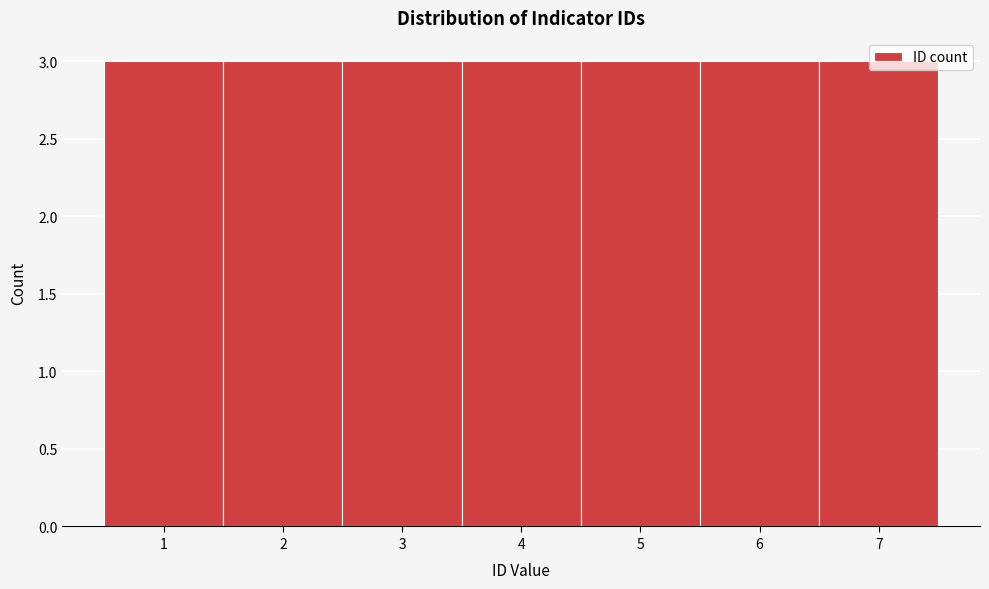

What is the height of the bar covering 3.5 to 4.5 on the x-axis? The values are not printed on the chart, so give them approximately, as read against the axis.

3